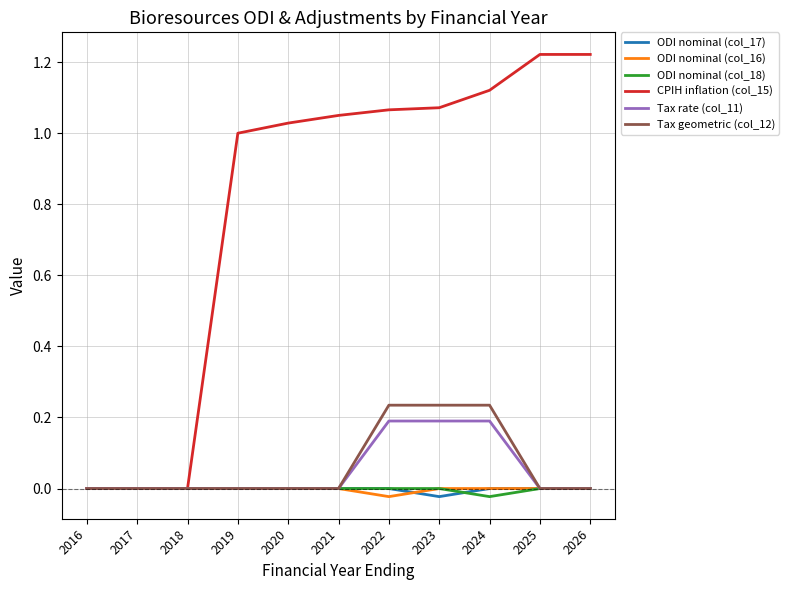

The Tax geometric (col_12) series shows 0.0 at 2020. True or false?

True